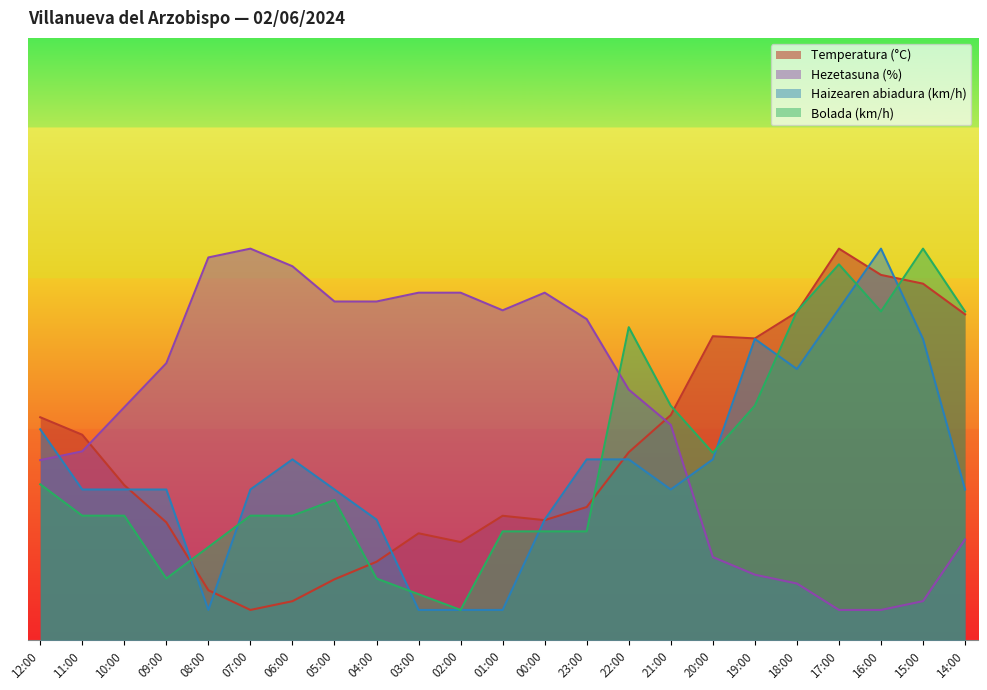

The Haizearen abiadura (km/h) series shows 12.1 at 18:00. True or false?

False